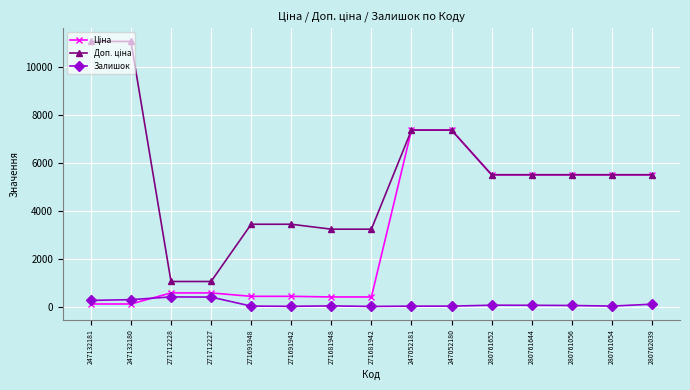

True or false: Залишок has more than 0 points higher than both neighbors.

True